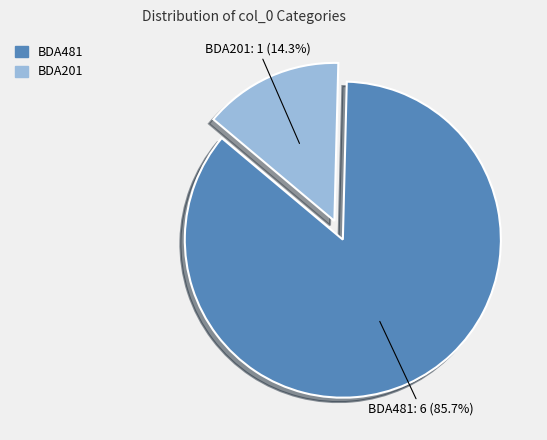

To the nearest percent, what portion does BDA201 represent?

14%